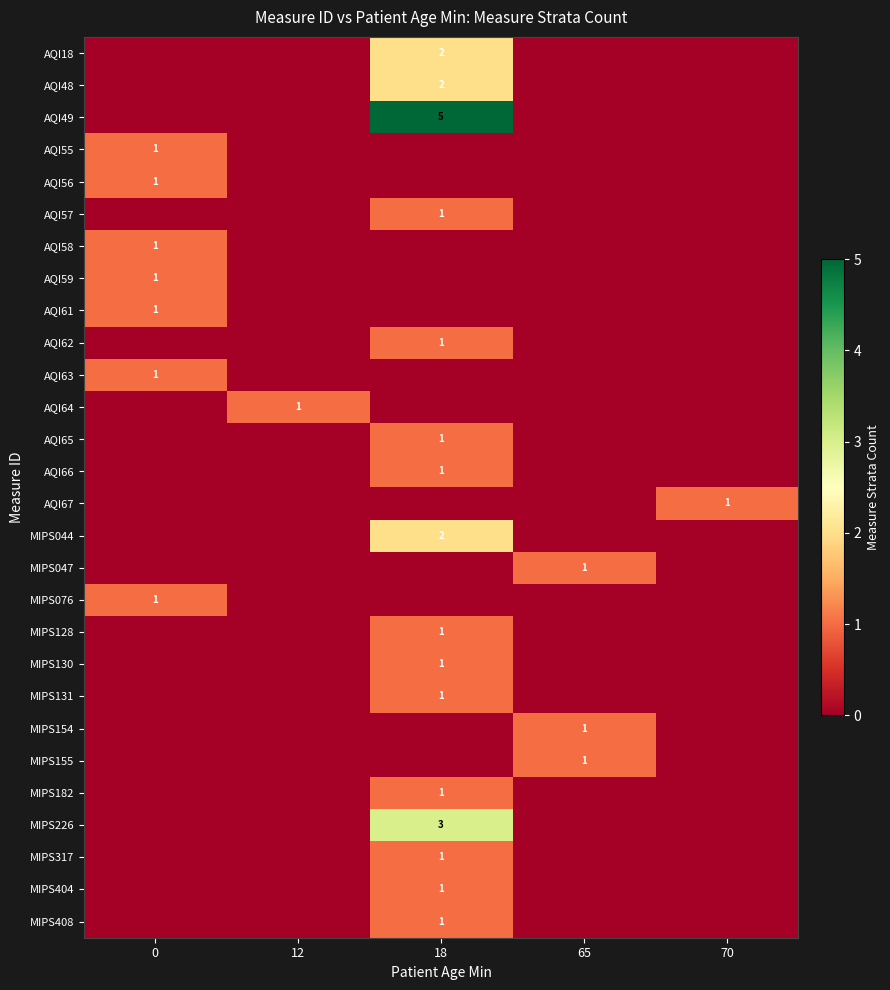

The value of AQI65 at 18 is 2. True or false?

False